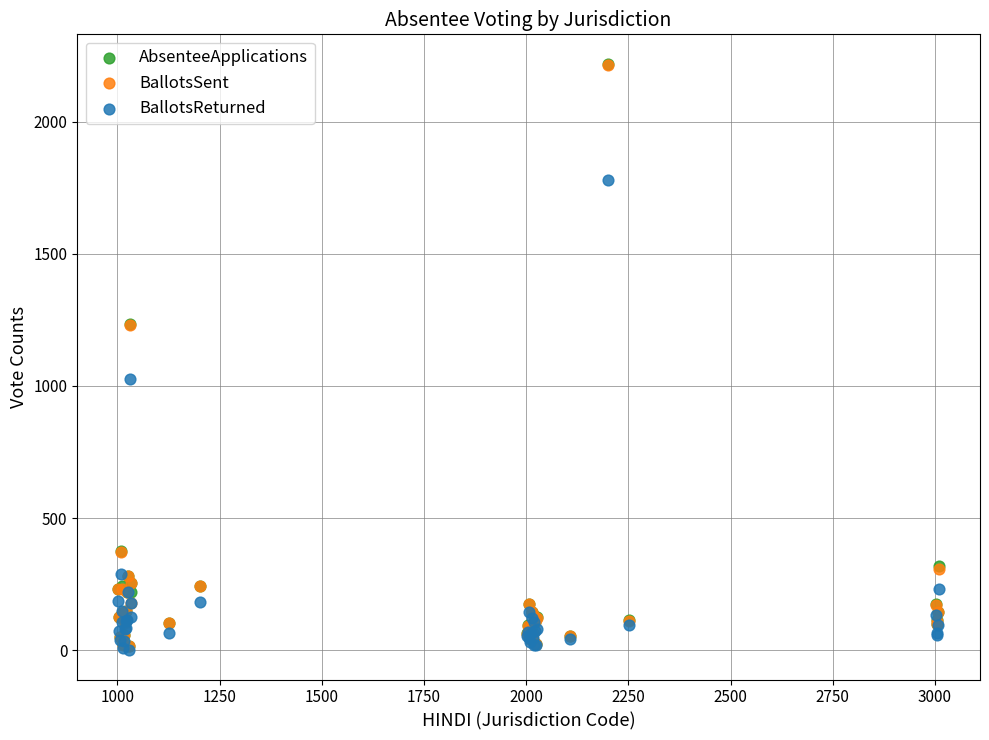

Which series has the largest Y range (max minus min)?

AbsenteeApplications